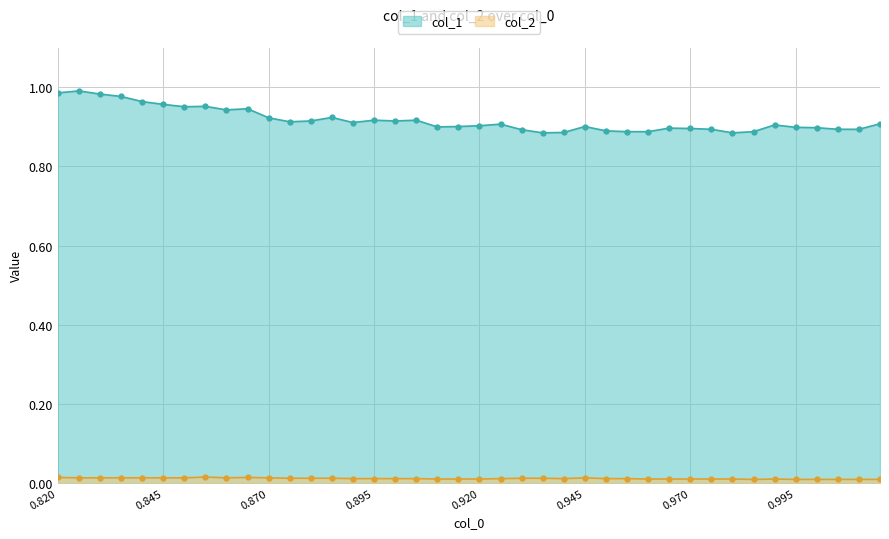

True or false: col_1 and col_2 intersect in this chart.

False